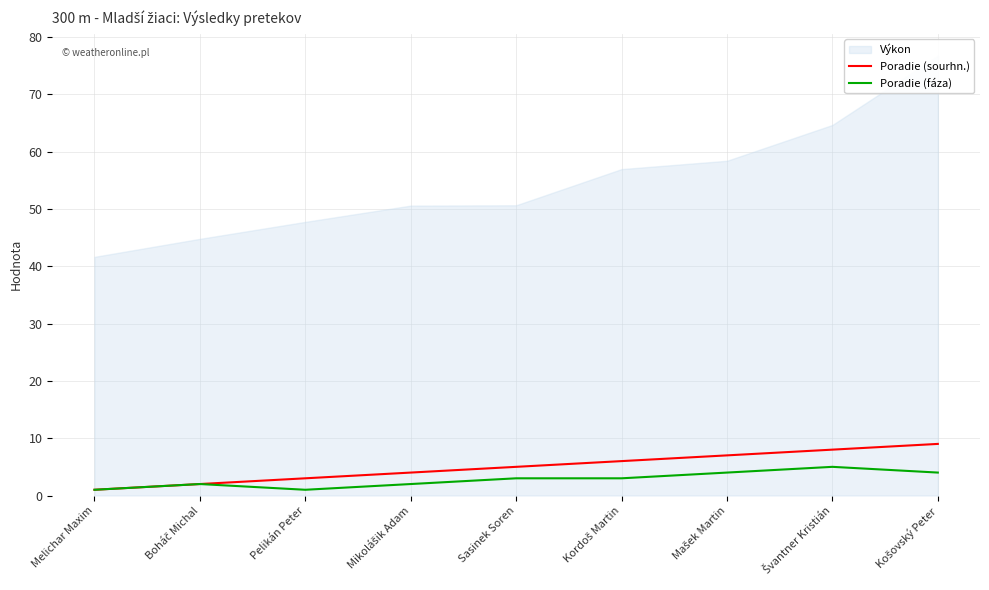

How many data points does each series have?

9